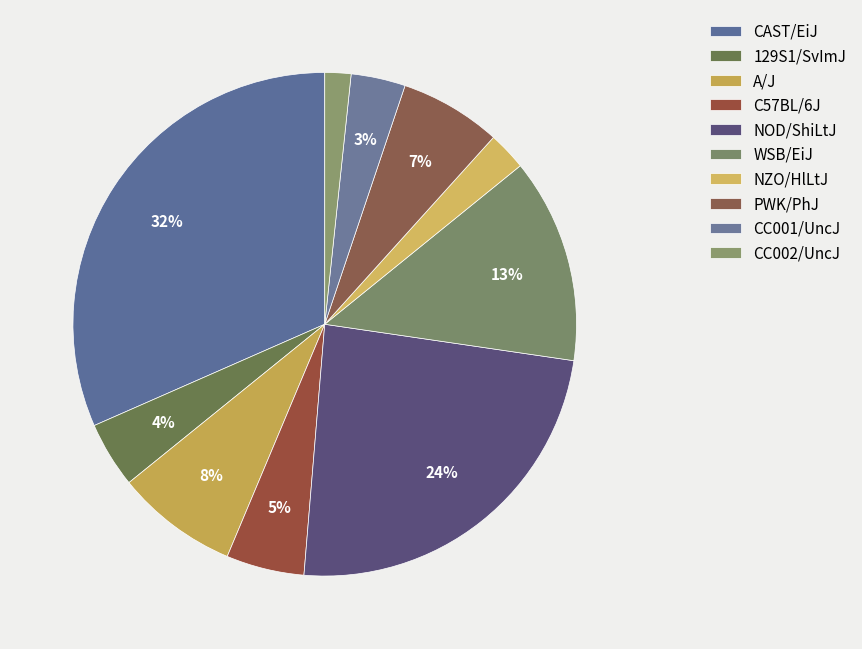

Between CAST/EiJ and NZO/HlLtJ, which is larger?

CAST/EiJ